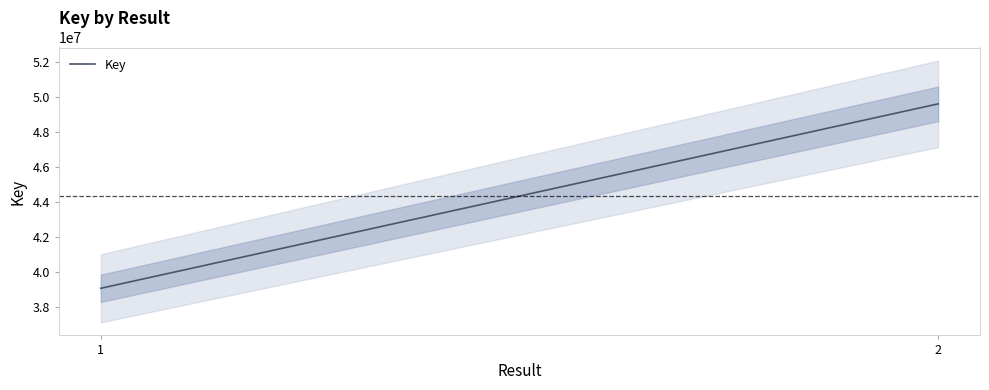

How many lines are shown in the chart?

1